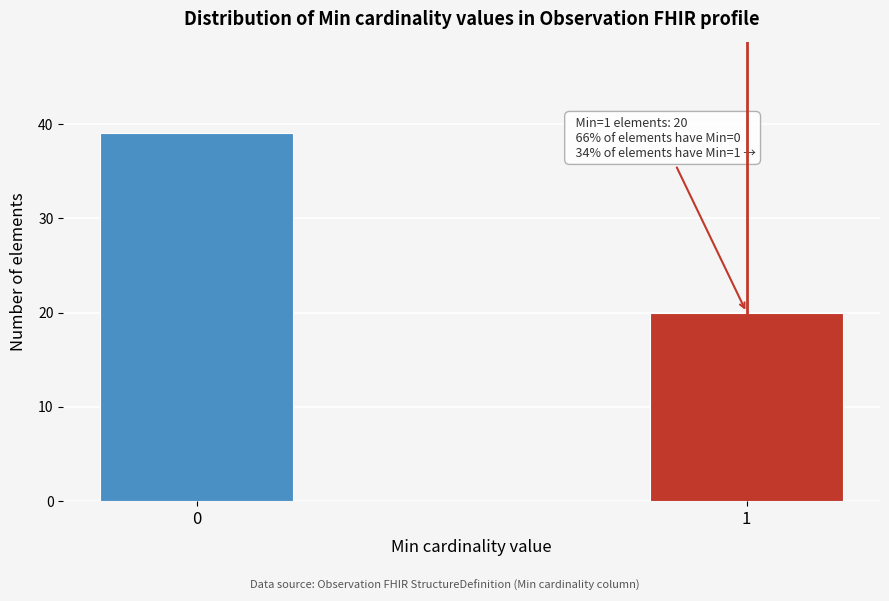

Reading left to right, what are all the values shown in this chart?

39	20